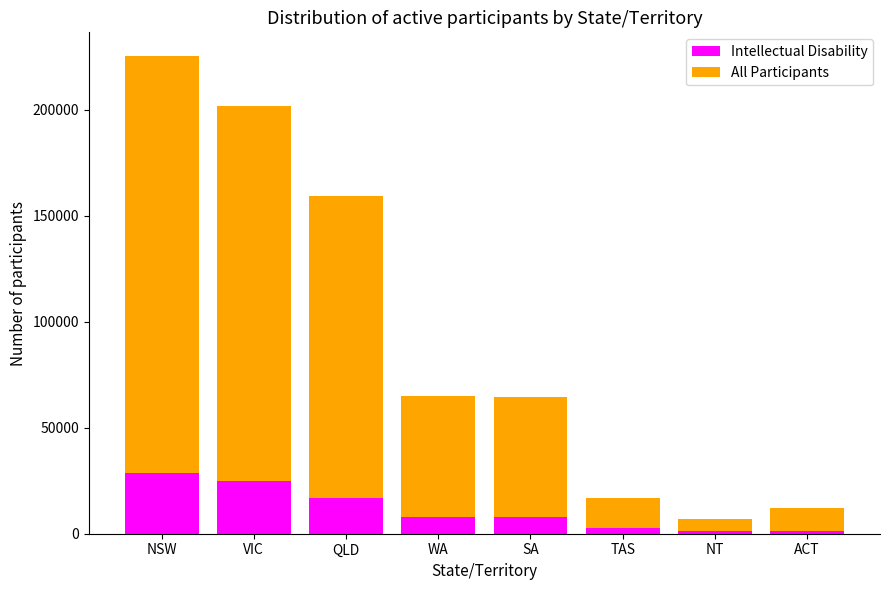

At which category is the sum across all series the highest?

NSW